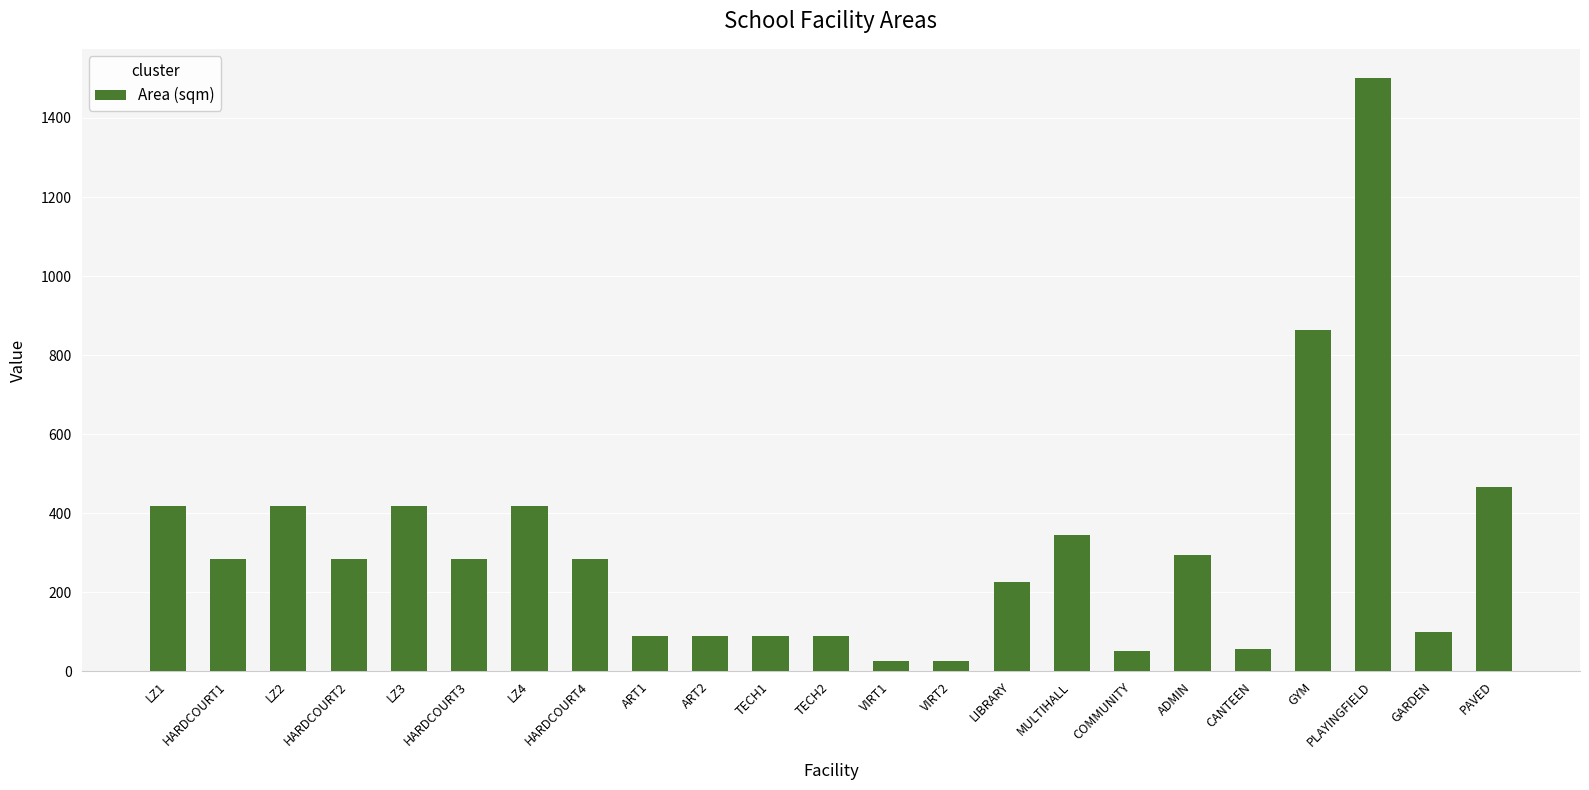

What is the sum of the values at VIRT1 and PAVED?

490.0